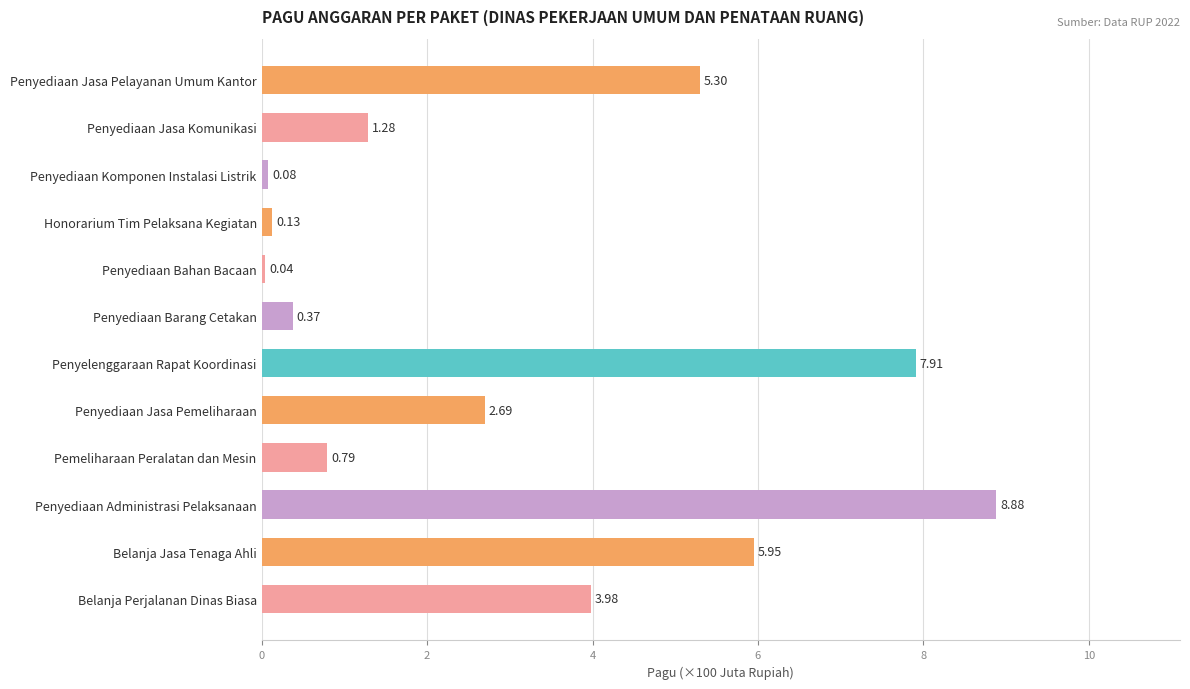

Rank the categories by value from highest to lowest.

Penyediaan Administrasi Pelaksanaan, Penyelenggaraan Rapat Koordinasi, Belanja Jasa Tenaga Ahli, Penyediaan Jasa Pelayanan Umum Kantor, Belanja Perjalanan Dinas Biasa, Penyediaan Jasa Pemeliharaan, Penyediaan Jasa Komunikasi, Pemeliharaan Peralatan dan Mesin, Penyediaan Barang Cetakan, Honorarium Tim Pelaksana Kegiatan, Penyediaan Komponen Instalasi Listrik, Penyediaan Bahan Bacaan